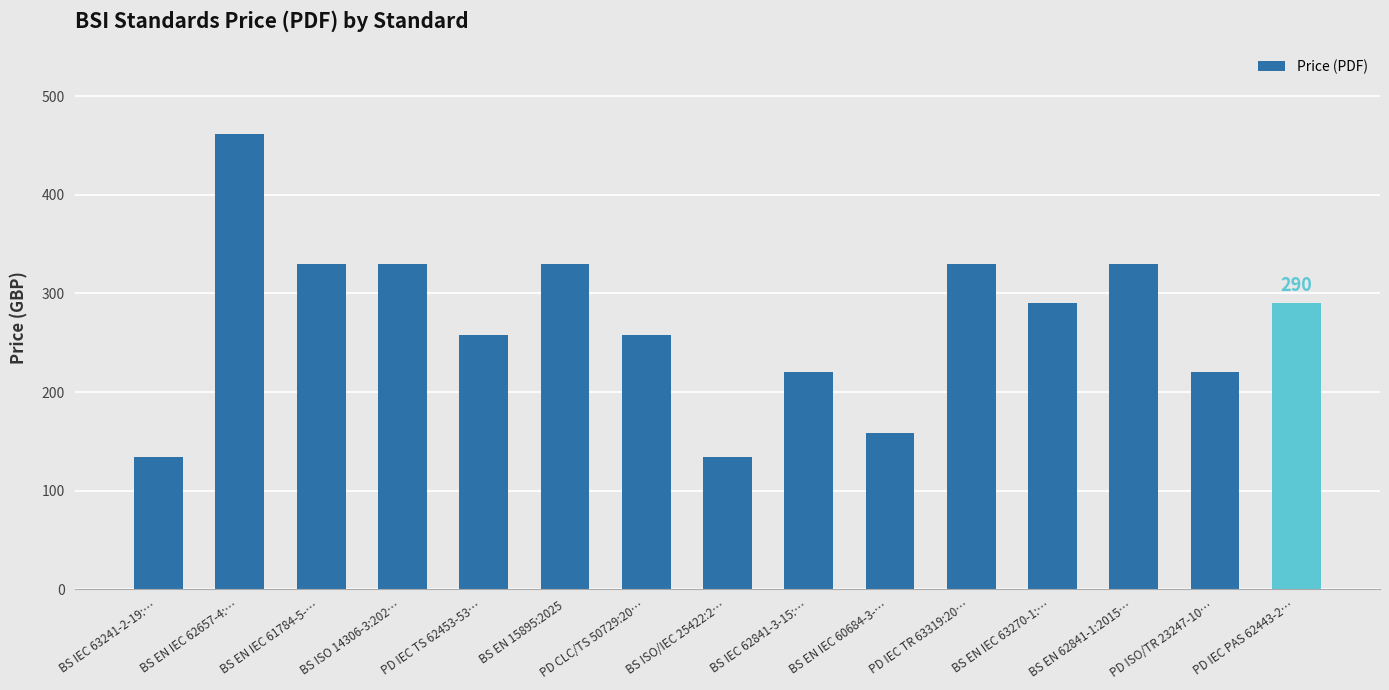

What is the sum of the values at BS EN IEC 60684-3-… and BS EN 15895:2025?

488